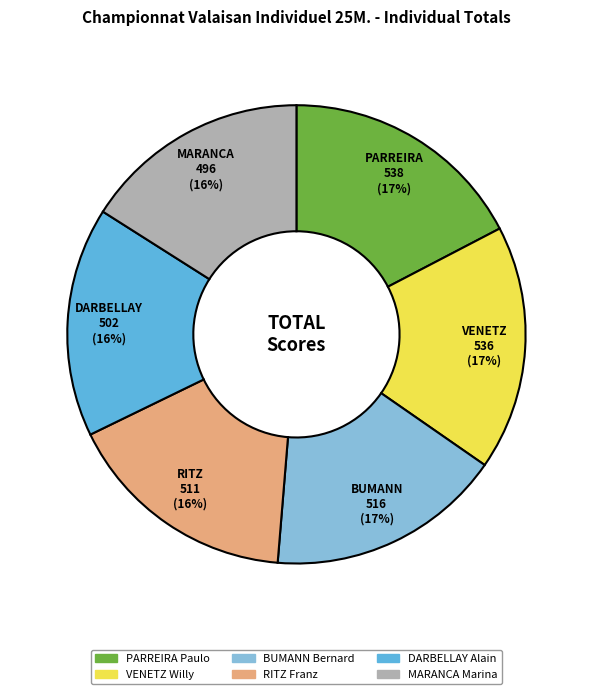

To the nearest percent, what is the average slice percentage?

17%